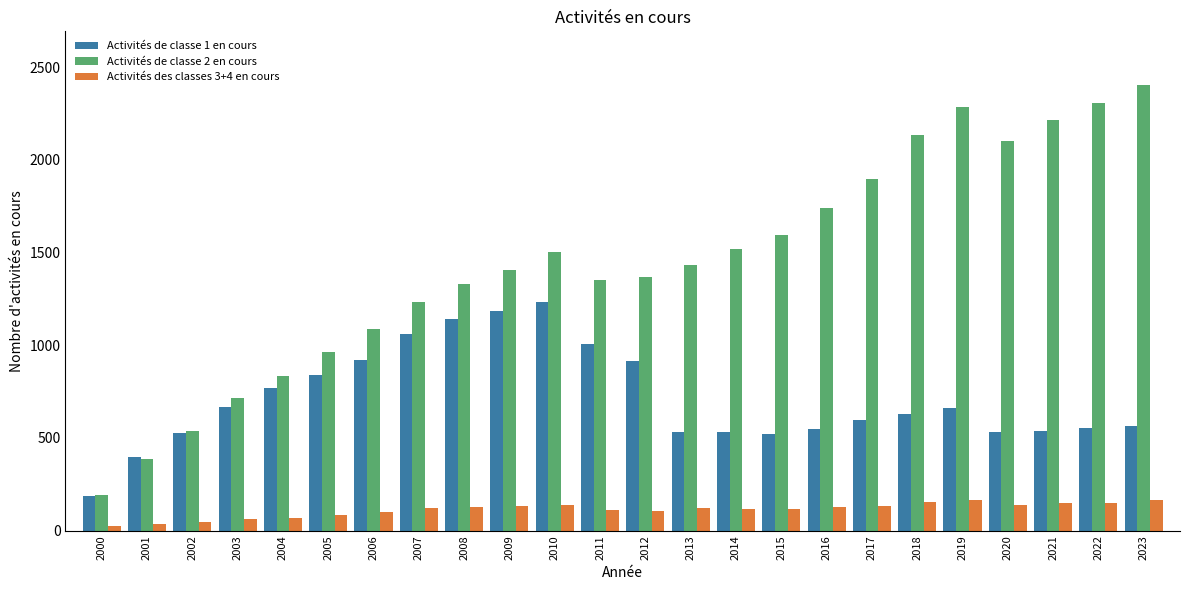

What is the value of the Activités des classes 3+4 en cours bar at the 9th from the left?

129